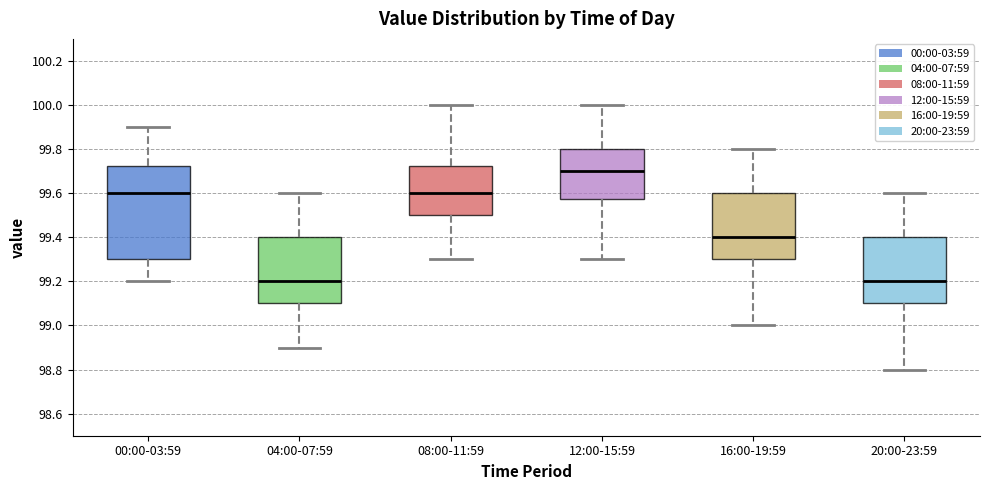

Reading left to right, transcribe this box plot: for each box, give where its median line is, the range the box spans, and where its two whiskers end, as read against the y-axis. The values are not printed on the chart, so give them approximately, as read against the axis.

00:00-03:59: median 99.60, box 99.30 to 99.72, whiskers 99.20 to 99.90
04:00-07:59: median 99.20, box 99.10 to 99.40, whiskers 98.90 to 99.60
08:00-11:59: median 99.60, box 99.50 to 99.72, whiskers 99.30 to 100.00
12:00-15:59: median 99.70, box 99.58 to 99.80, whiskers 99.30 to 100.00
16:00-19:59: median 99.40, box 99.30 to 99.60, whiskers 99.00 to 99.80
20:00-23:59: median 99.20, box 99.10 to 99.40, whiskers 98.80 to 99.60